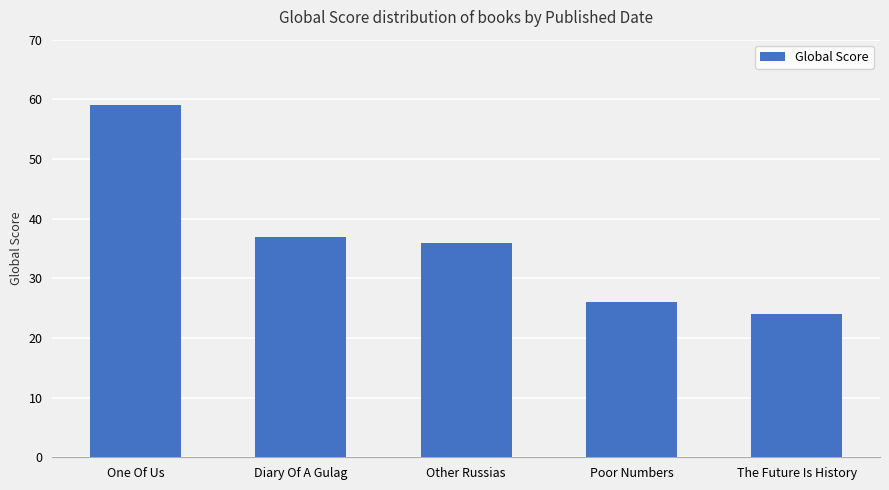

How many bars are there in total?

5